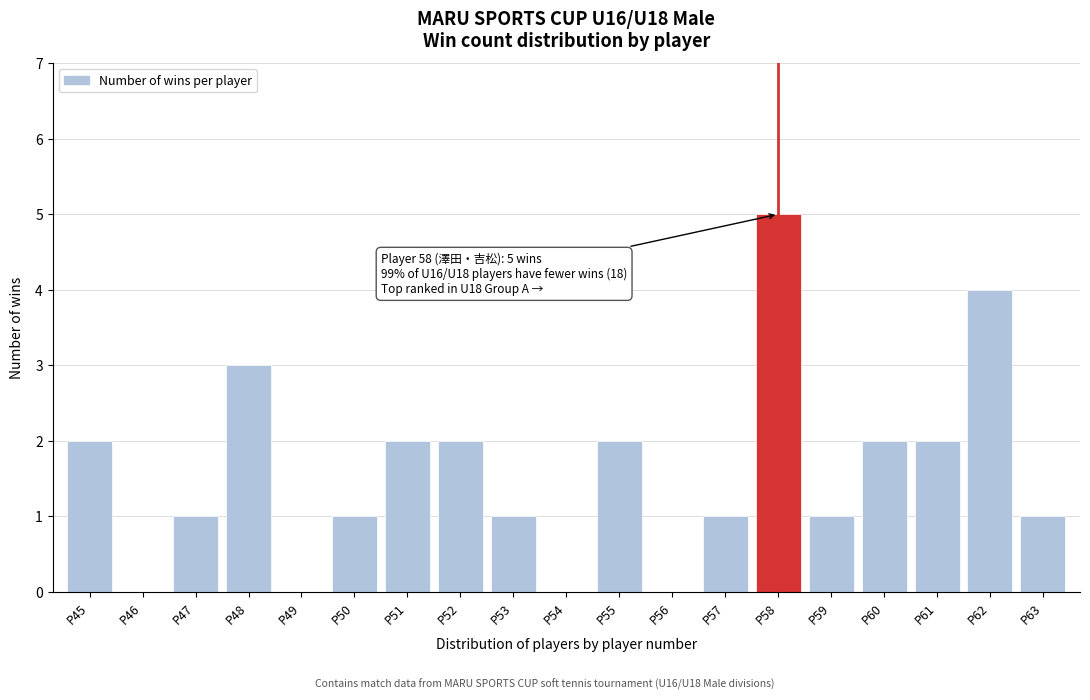

Reading left to right, list all the values displayed in this chart.

P45=2	P46=0	P47=1	P48=3	P49=0	P50=1	P51=2	P52=2	P53=1	P54=0	P55=2	P56=0	P57=1	P58=5	P59=1	P60=2	P61=2	P62=4	P63=1